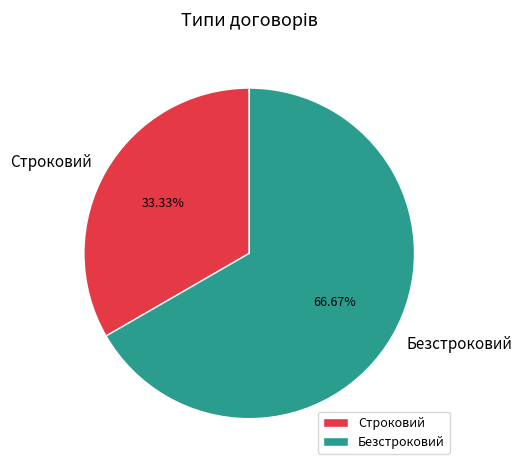

To the nearest percent, what is the combined percentage of Строковий and Безстроковий?

100%